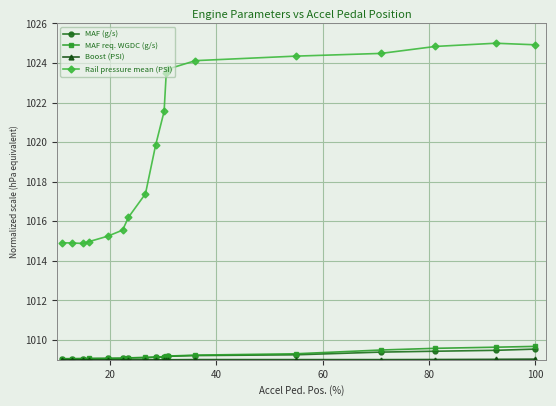

True or false: MAF req. WGDC (g/s) and Rail pressure mean (PSI) intersect in this chart.

False